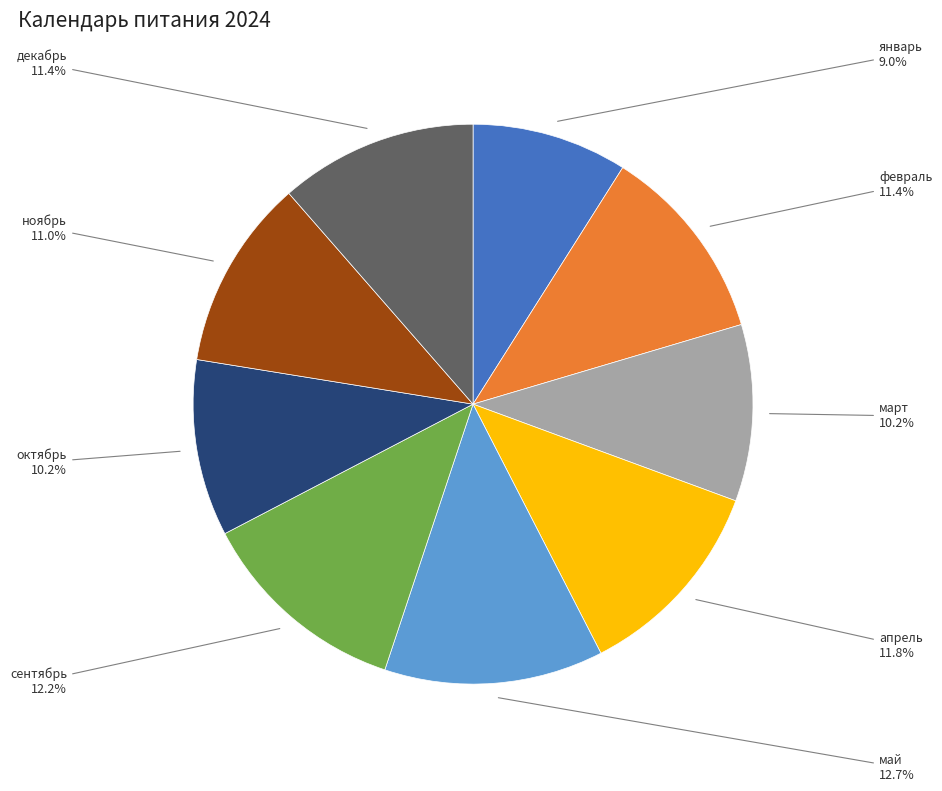

To the nearest percent, what is the difference between the largest and smallest slice percentages?

4%